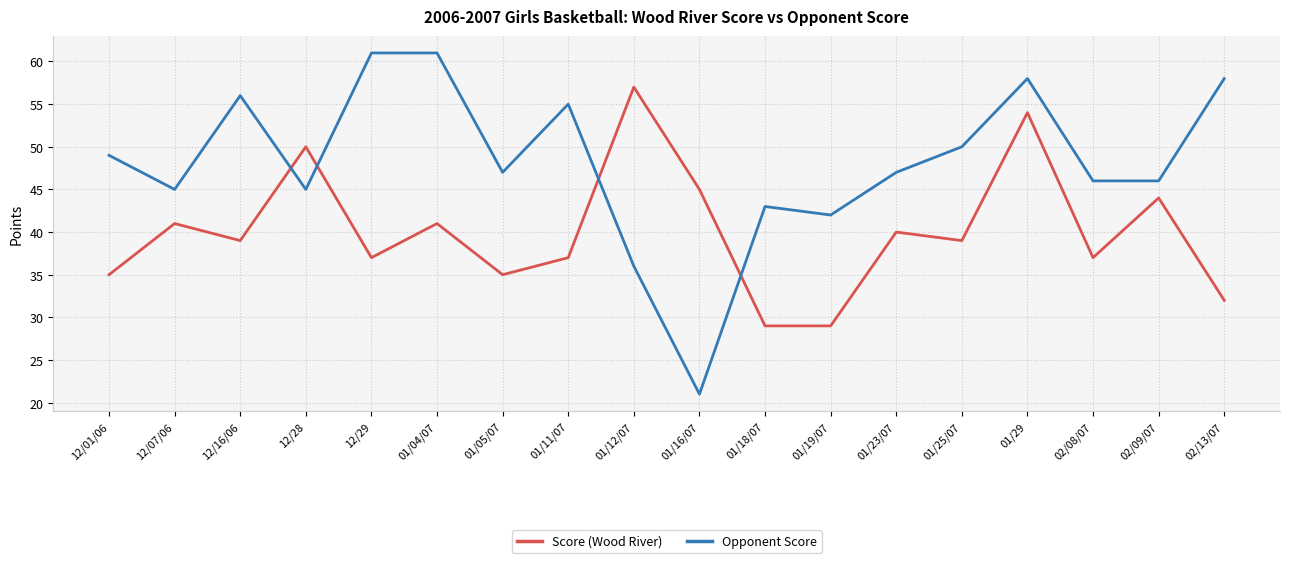

What is the difference between the maximum and minimum values in the Opponent Score series?

40